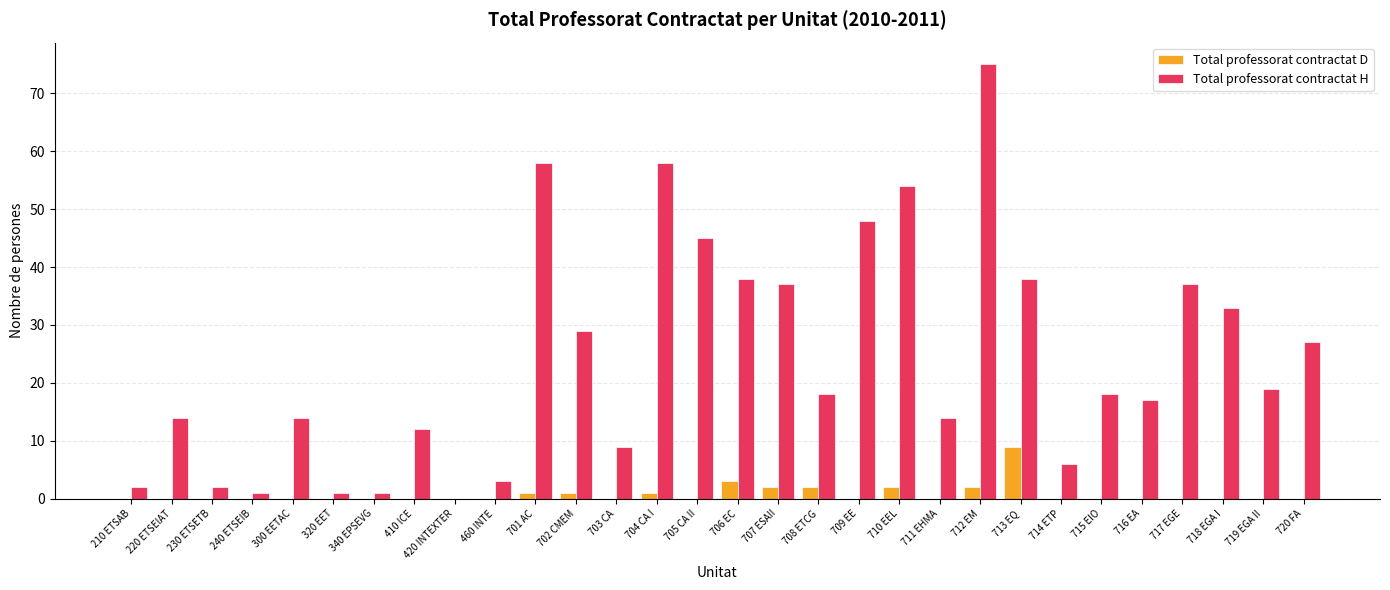

How many groups of bars are there?

30